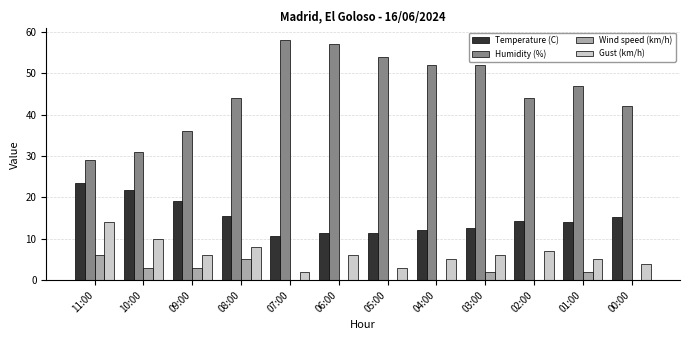

What is the maximum value shown in the chart?

58.0